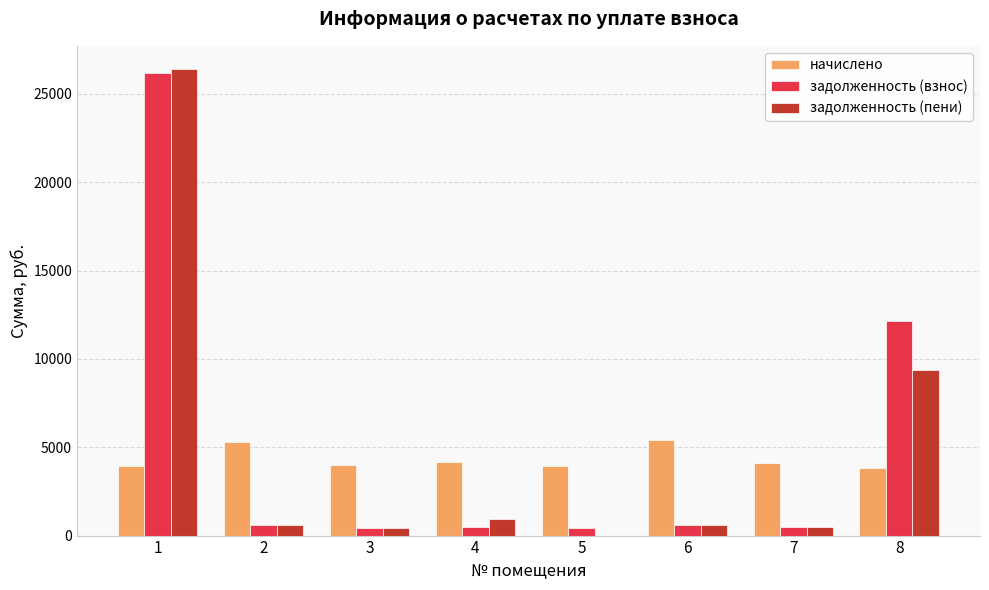

What is the average value of the задолженность (взнос) series?

5165.9